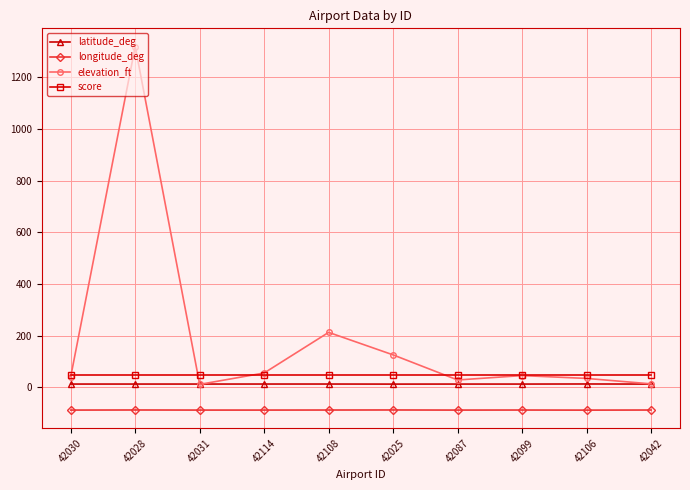

True or false: elevation_ft and longitude_deg cross at least once.

False